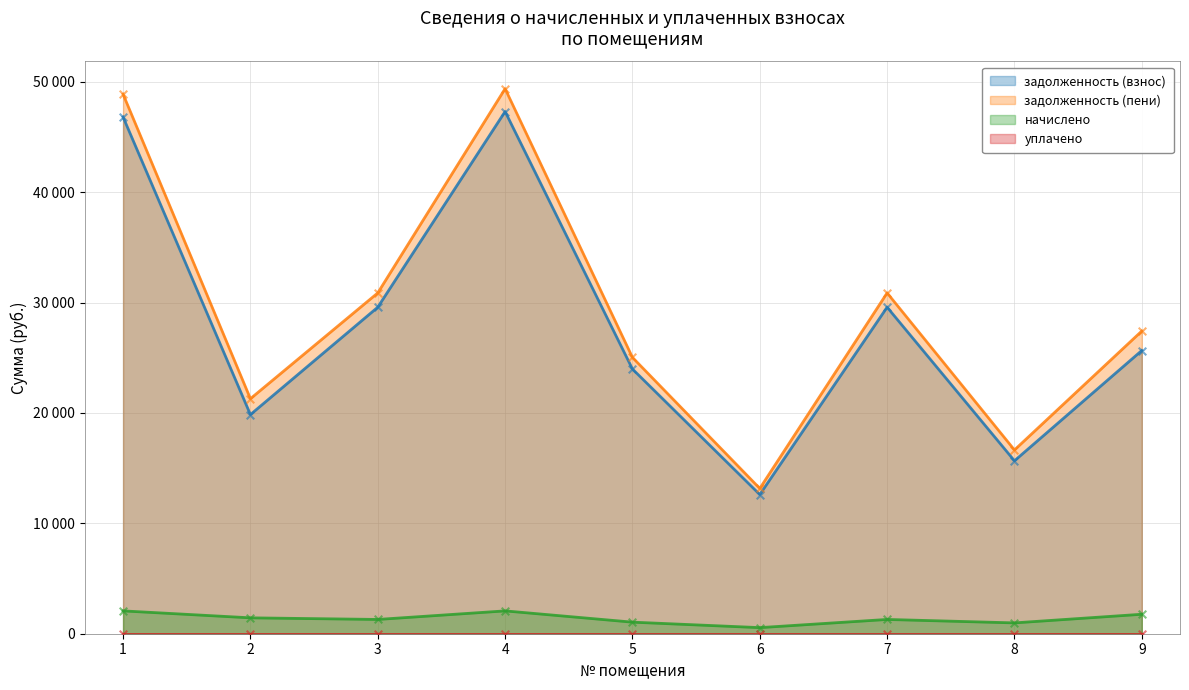

Which series reaches the maximum Y coordinate?

задолженность (пени)